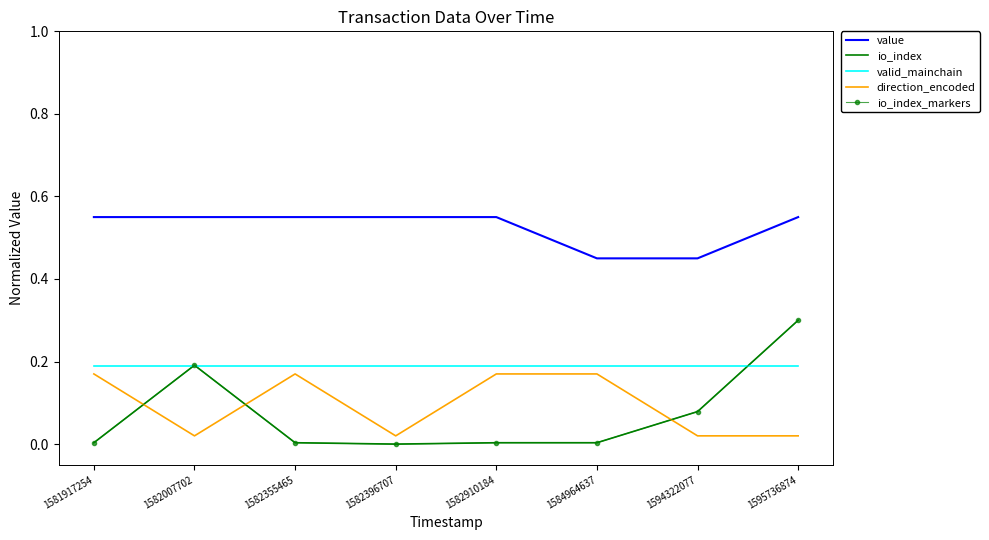

Does the chart have visible grid lines?

No